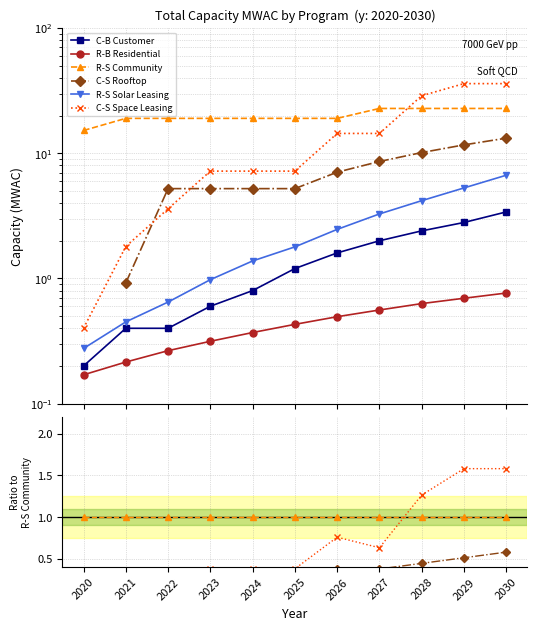

Rank the series by their maximum value, from lowest to highest.

R-B Residential, C-B Customer, R-S Solar Leasing, C-S Rooftop, R-S Community, C-S Space Leasing